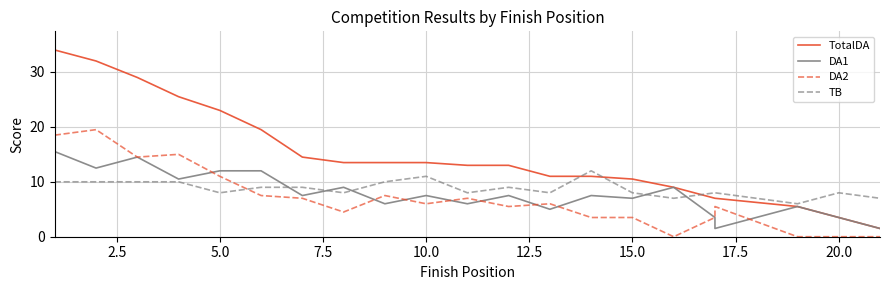

What is the value of the DA1 point at the 8th from the left?

9.0